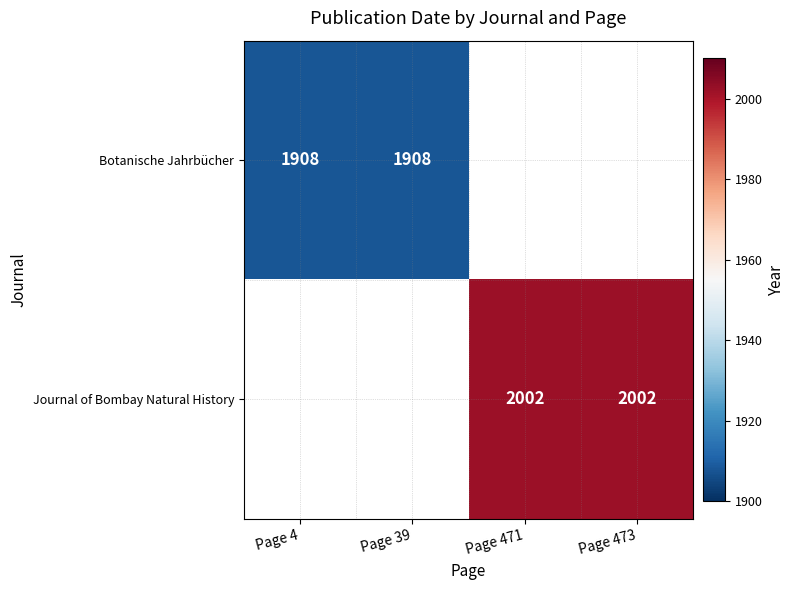

The value of Botanische Jahrbücher at Page 4 is 3103. True or false?

False